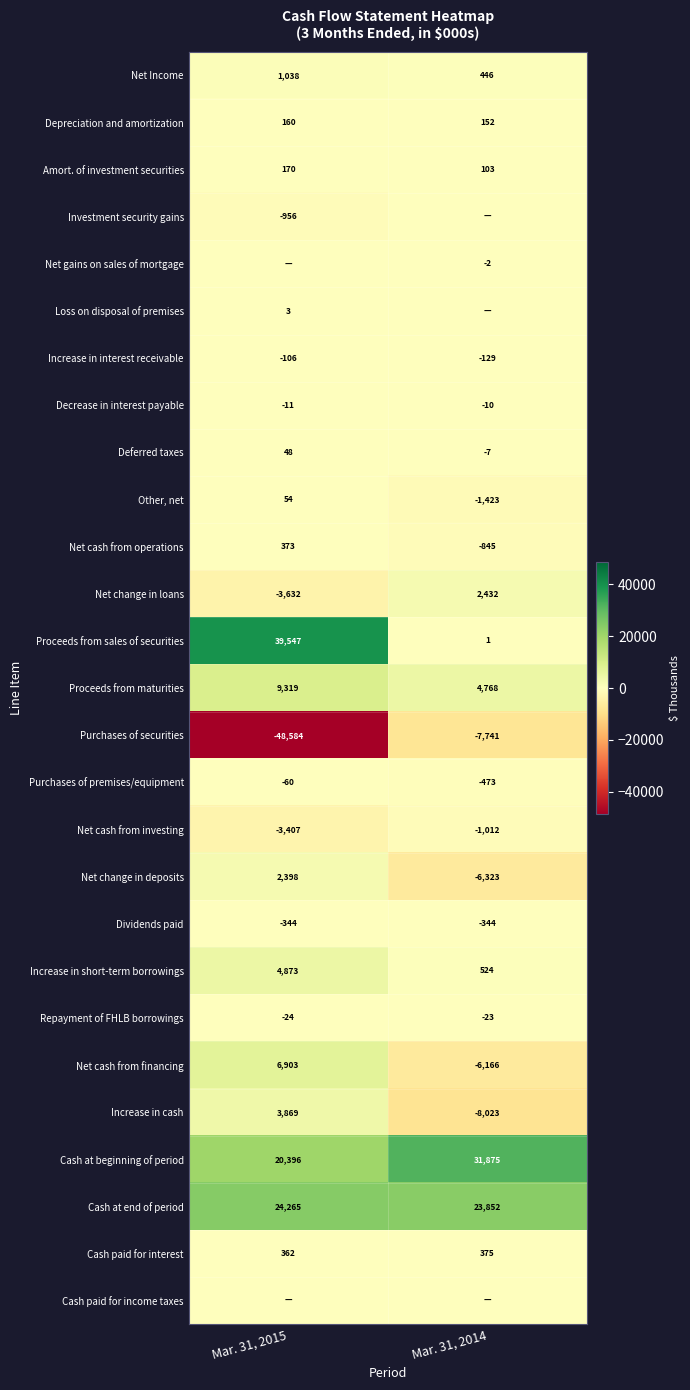

List the labels in order of Proceeds from maturities value, smallest first.

Mar. 31, 2014, Mar. 31, 2015